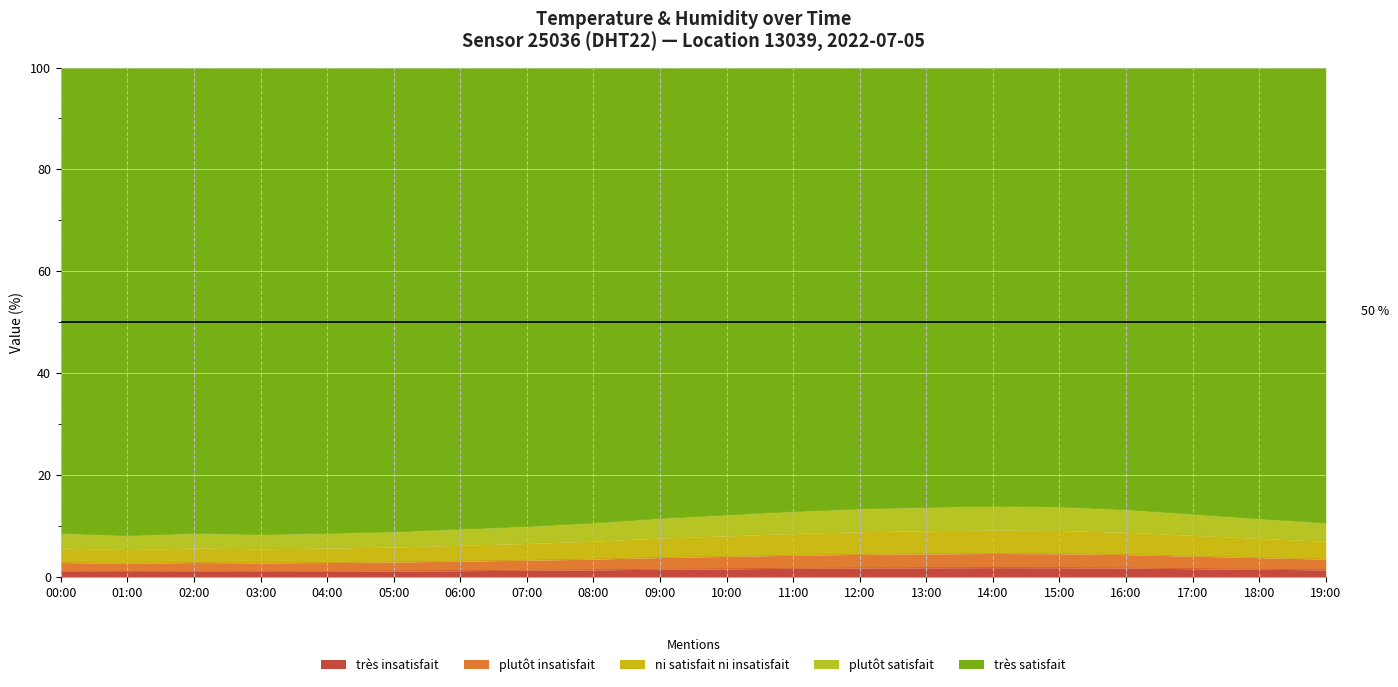

Rank the categories by value from lowest to highest.

01:00, 03:00, 00:00, 02:00, 04:00, 05:00, 06:00, 07:00, 08:00, 19:00, 18:00, 09:00, 10:00, 17:00, 11:00, 16:00, 12:00, 13:00, 15:00, 14:00